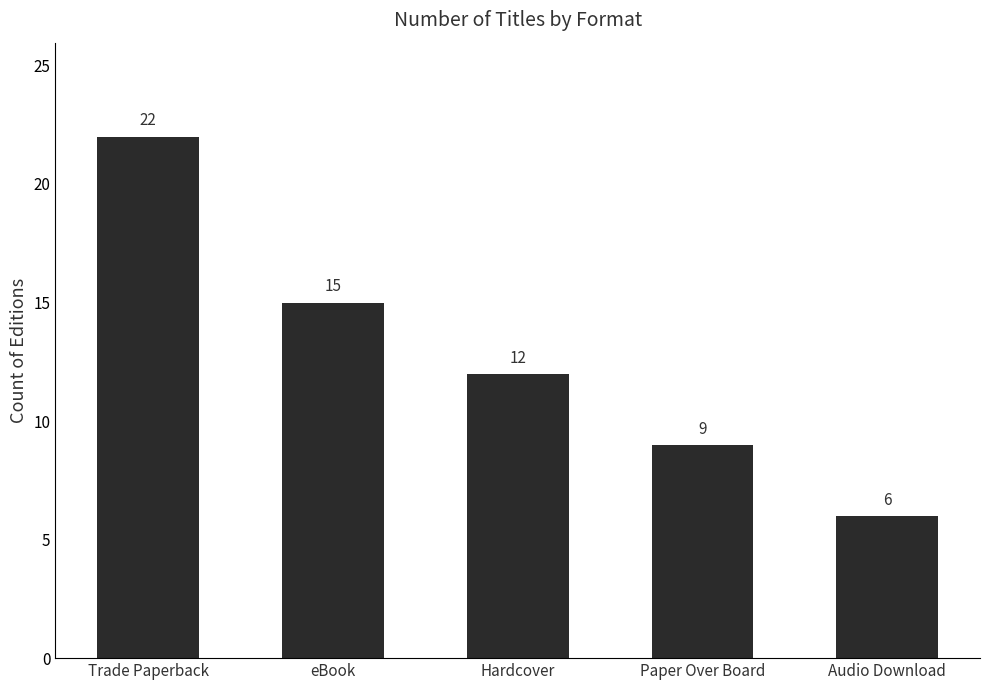

Are the bars grouped side by side (vs. stacked)?

No